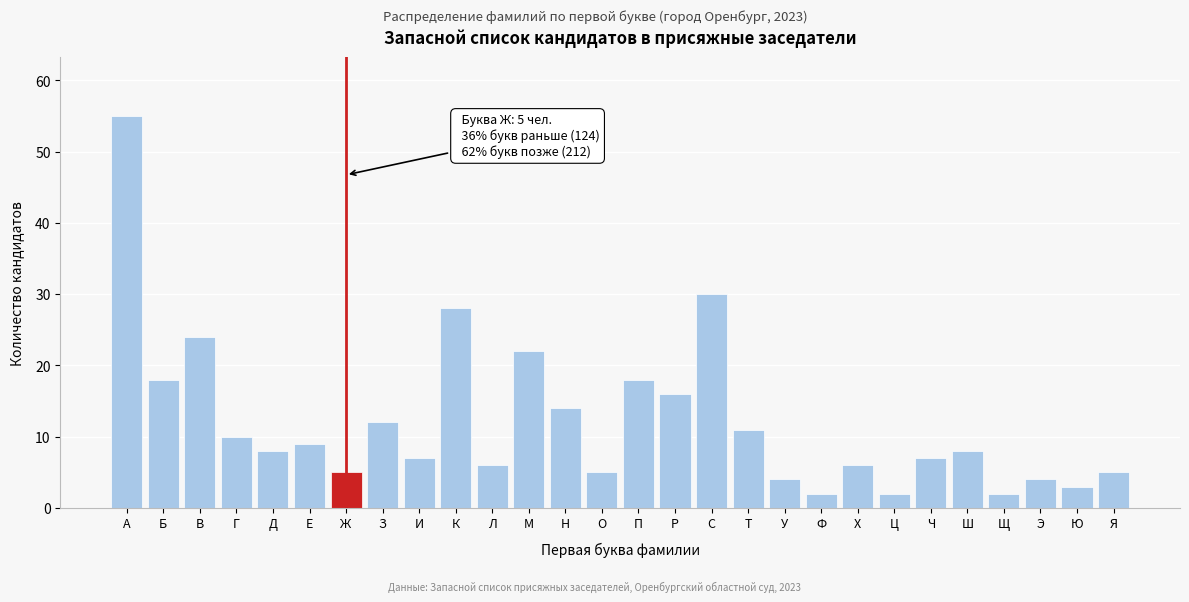

Reading right to left, what are all the values shown in this chart?

5	3	4	2	8	7	2	6	2	4	11	30	16	18	5	14	22	6	28	7	12	5	9	8	10	24	18	55